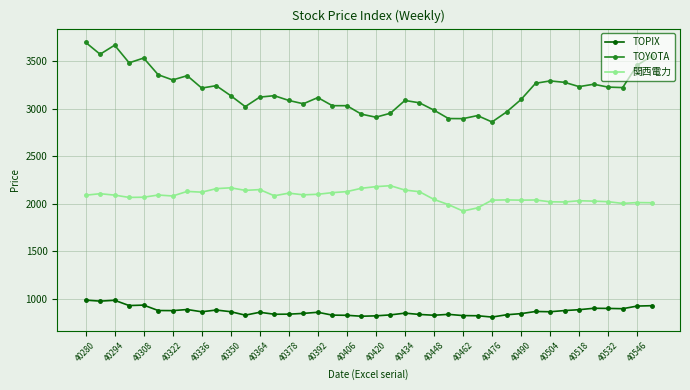

True or false: TOYOTA and 関西電力 intersect in this chart.

False